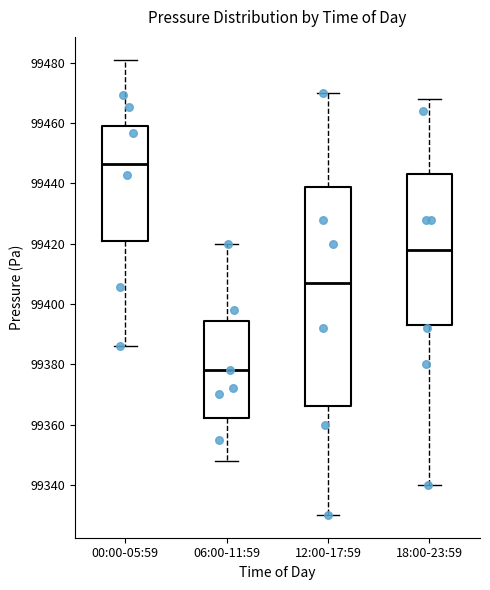

Which box is the tallest, from its lower edge to its upper edge?

12:00-17:59